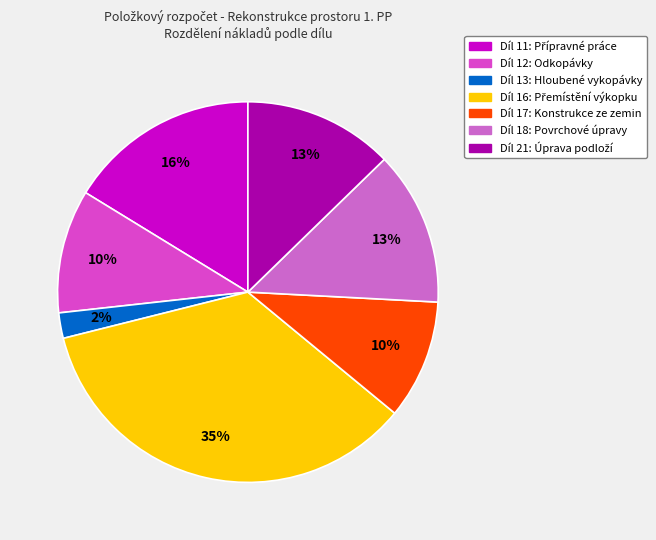

How many segments does this pie chart have?

7